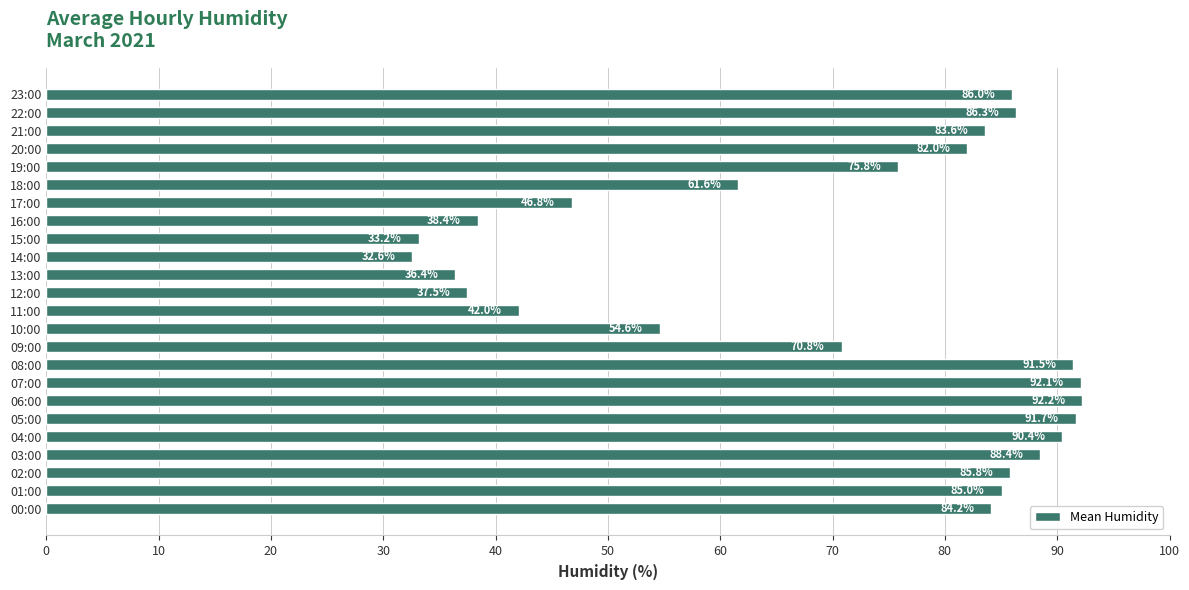

The value at 12:00 is 37.5. True or false?

True